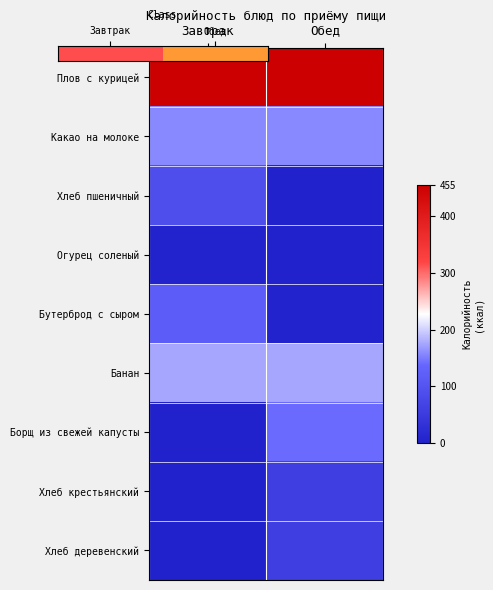

Which series has the largest total across all categories?

Плов с курицей